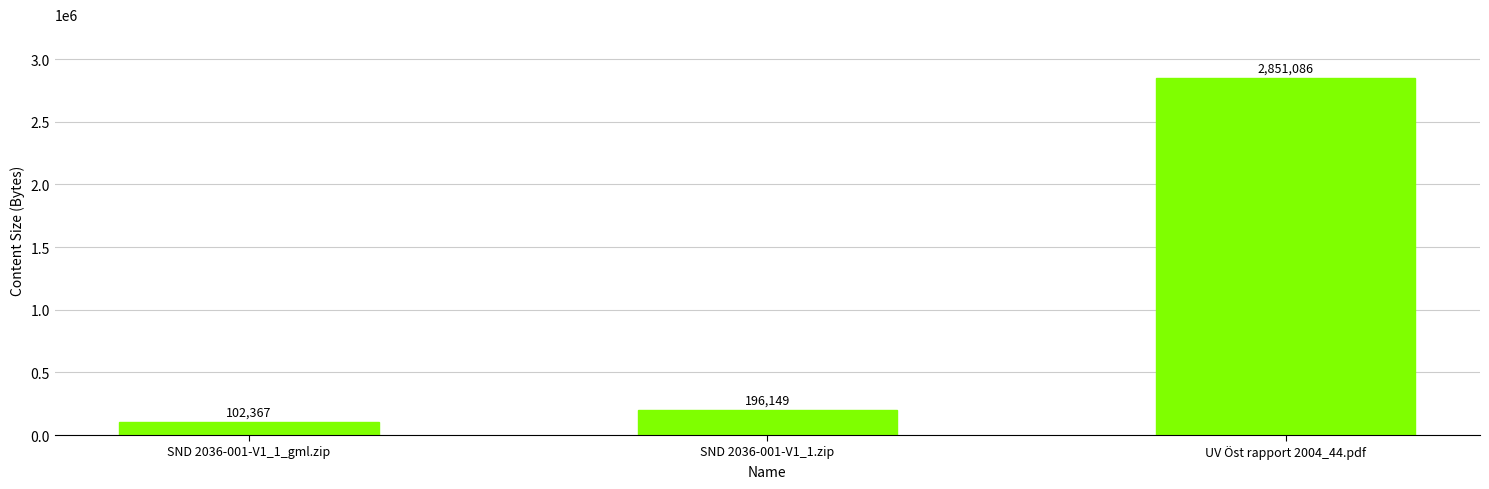

True or false: the data shows 343426 at SND 2036-001-V1_1.zip.

False